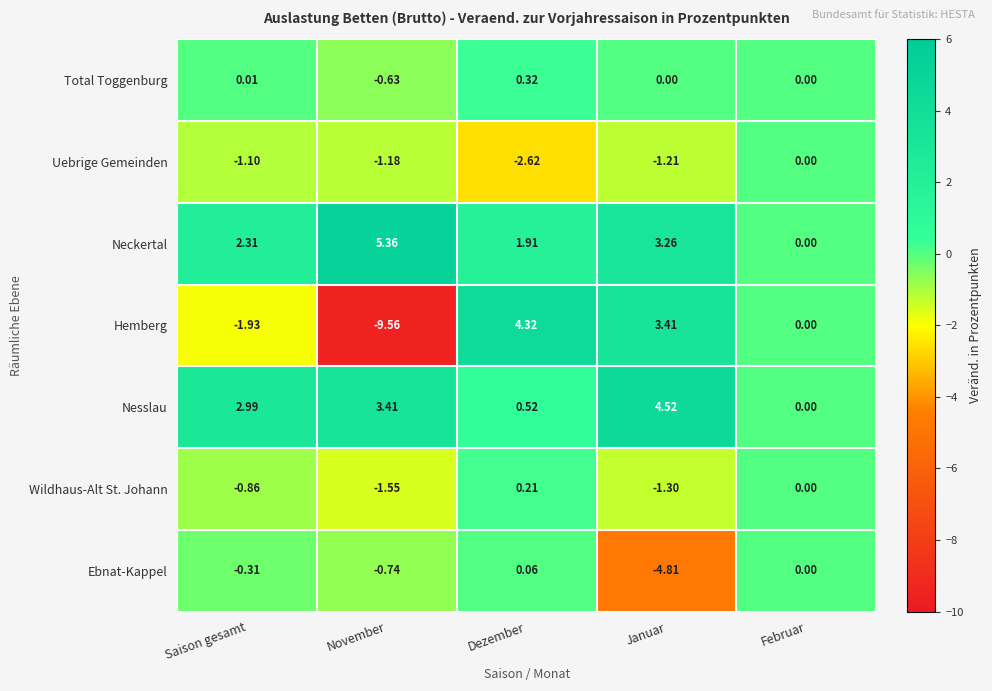

Where is Wildhaus-Alt St. Johann nearest to the value 0?

Februar